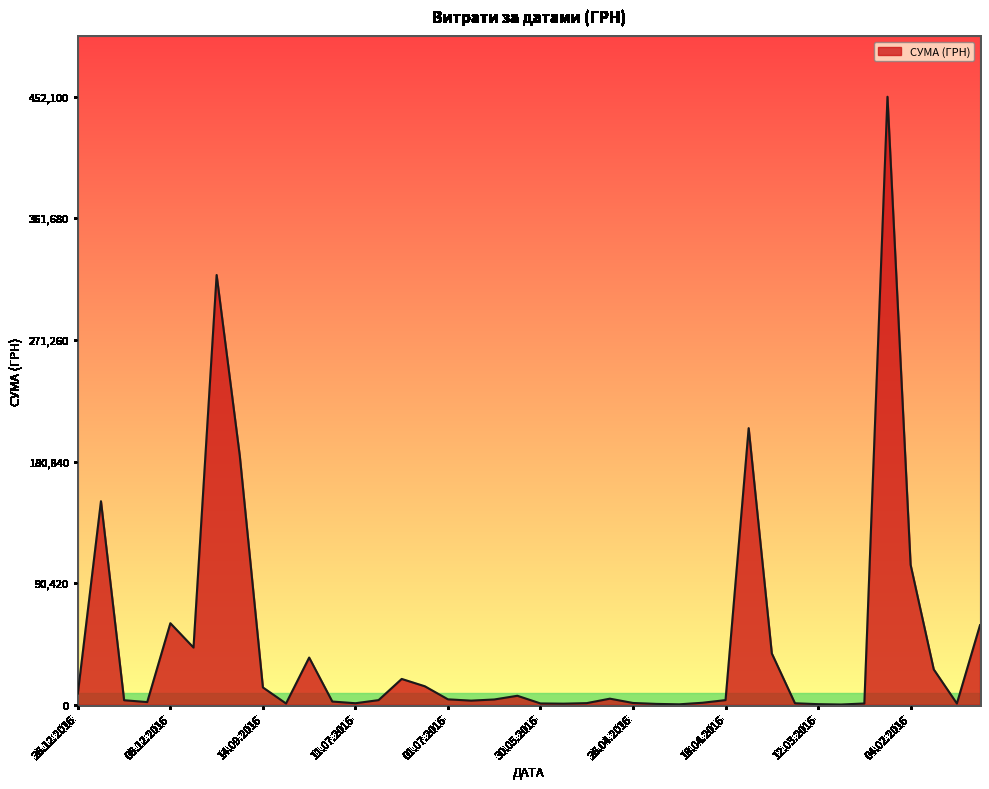

What is the difference between the maximum and minimum values?

451850.0